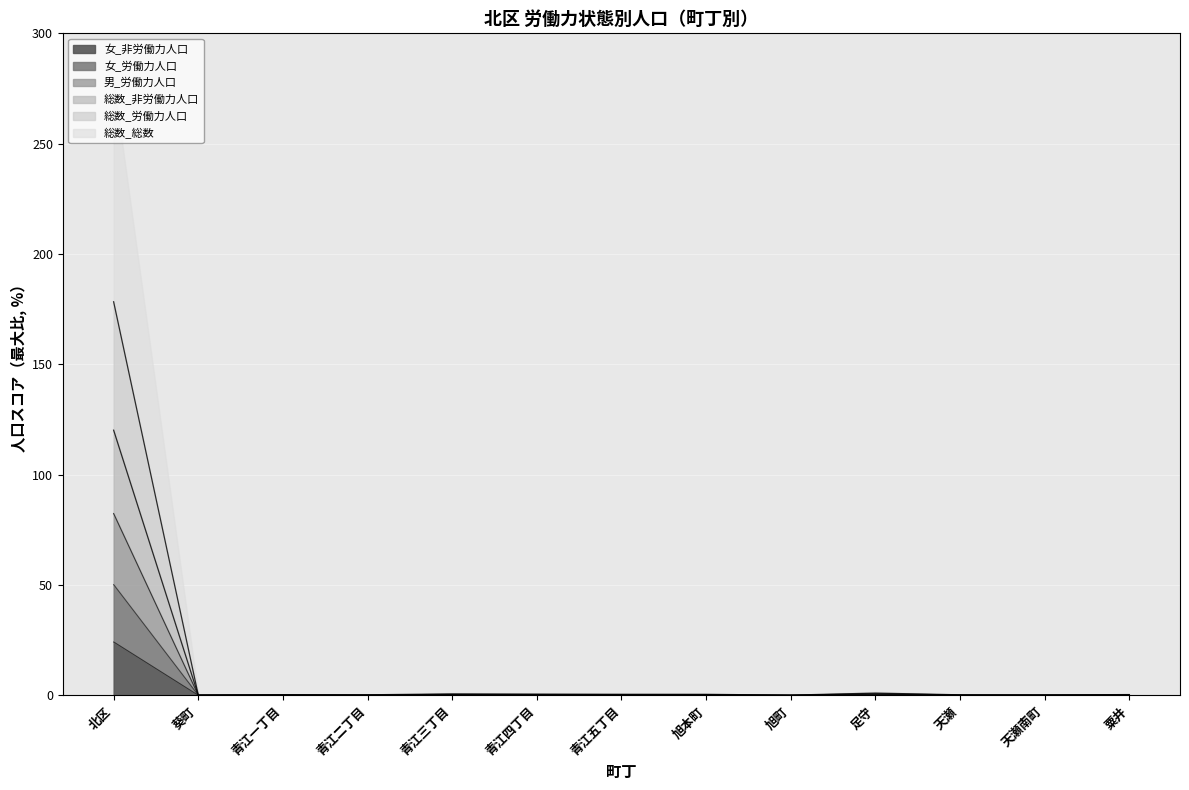

At which category is the sum across all series the highest?

北区